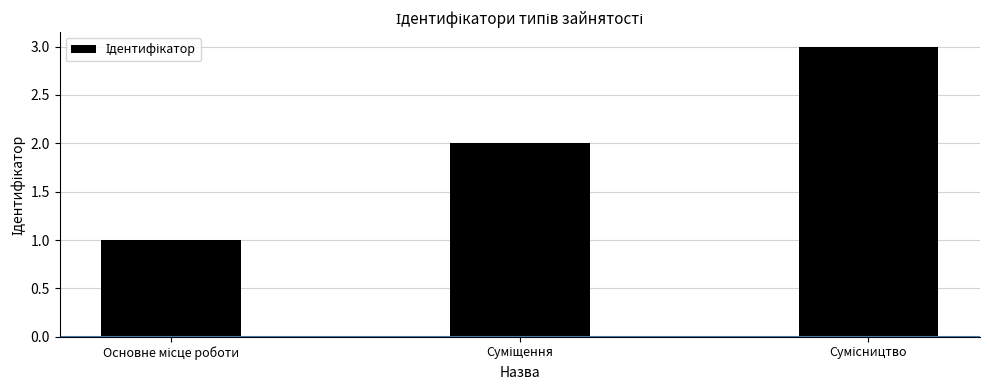

What is the sum of all values?

6